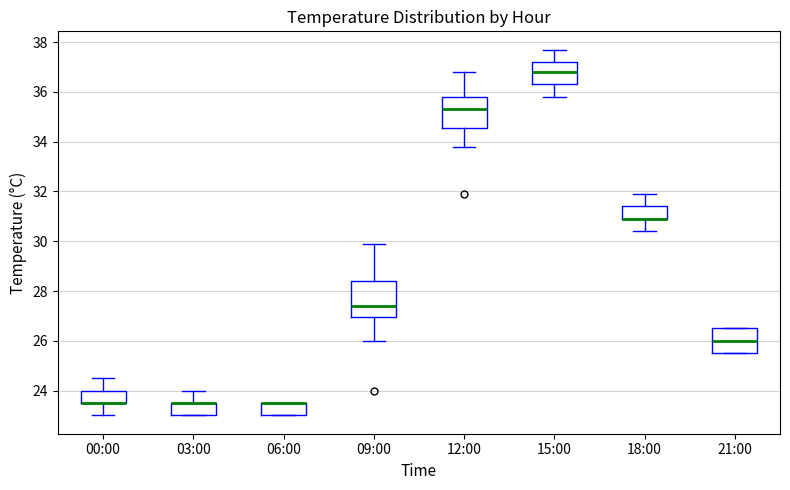

Reading left to right, read every box against the y-axis: the position of its median line, the range the box covers, and the ends of its whiskers. The values are not printed on the chart, so give them approximately, as read against the axis.

00:00: median 23.6 (drawn on the box's lower edge), box 23.6 to 24.0, whiskers 23.0 to 24.6
03:00: median 23.6 (drawn on the box's upper edge), box 23.0 to 23.6, whiskers 23.0 to 24.0
06:00: median 23.6 (drawn on the box's upper edge), box 23.0 to 23.6, whiskers 23.0 to 23.6
09:00: median 27.4, box 27.0 to 28.4, whiskers 26.0 to 30.0
12:00: median 35.4, box 34.6 to 35.8, whiskers 33.8 to 36.8
15:00: median 36.8, box 36.4 to 37.2, whiskers 35.8 to 37.8
18:00: median 31.0 (drawn on the box's lower edge), box 31.0 to 31.4, whiskers 30.4 to 32.0
21:00: median 26.0, box 25.6 to 26.6, whiskers 25.6 to 26.6